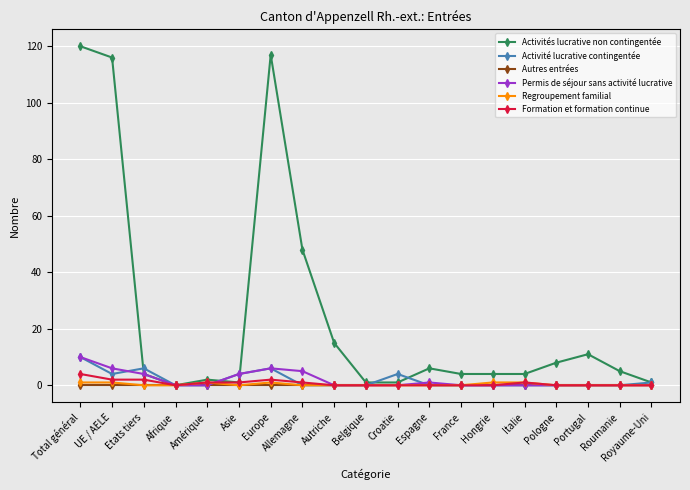

What is the label of the 19th point from the left?

Royaume-Uni